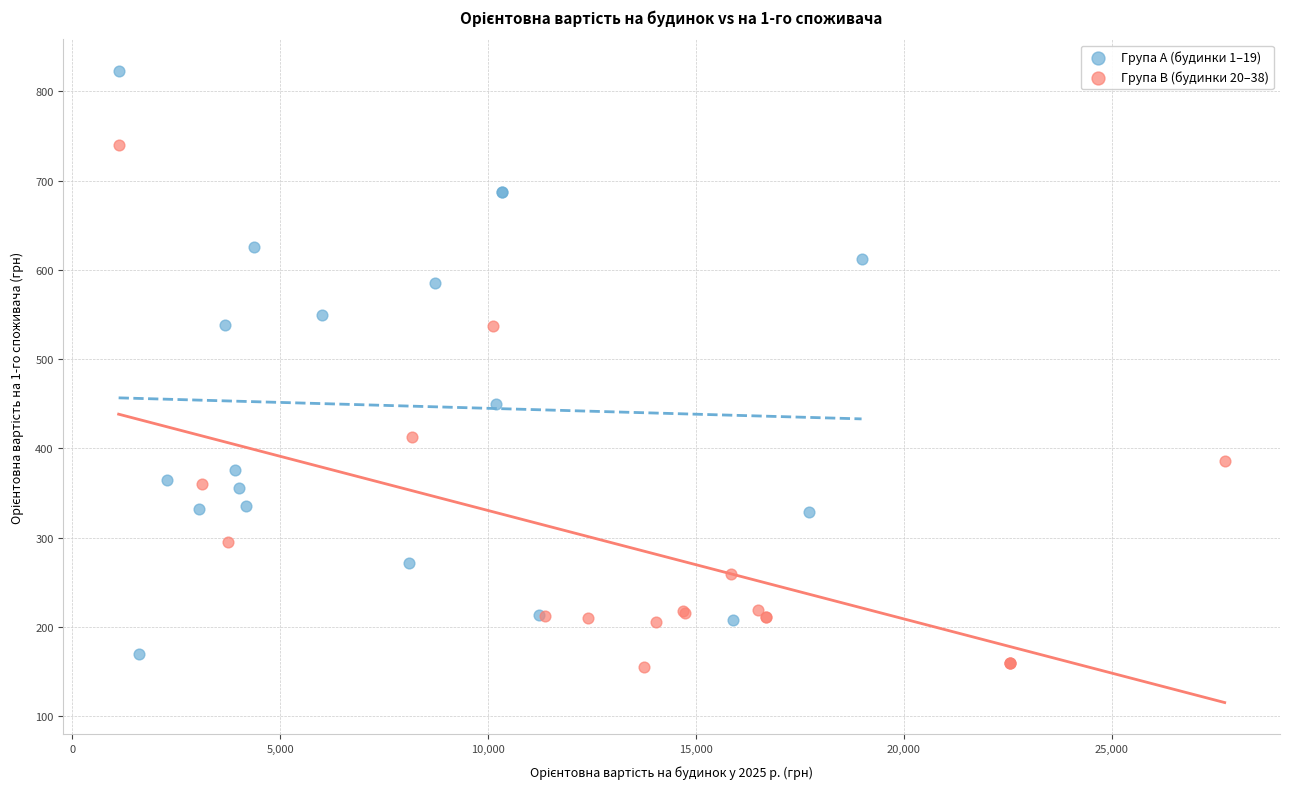

Which series has the largest Y range (max minus min)?

Група A (будинки 1–19)